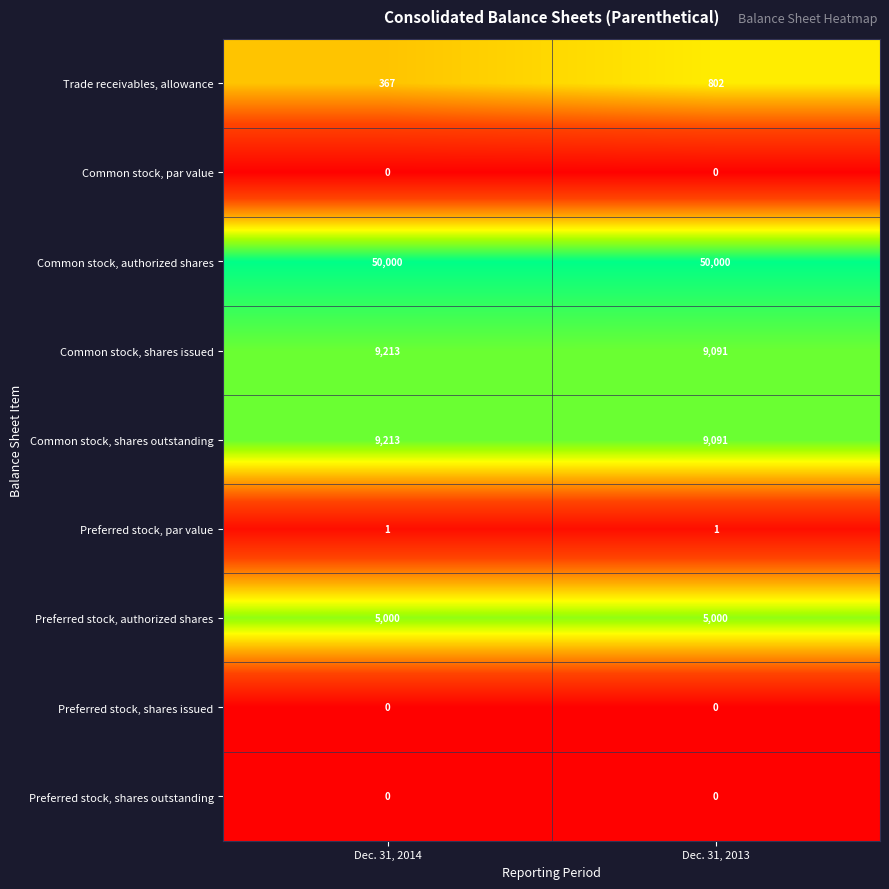

List the labels in order of Common stock, shares issued value, largest first.

Dec. 31, 2014, Dec. 31, 2013